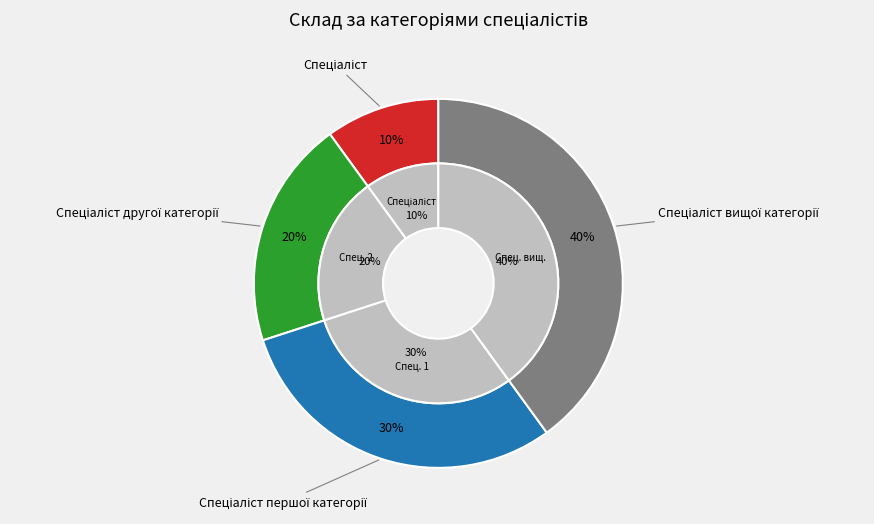

Rank the categories by value from lowest to highest.

Спеціаліст, Спеціаліст другої категорії, Спеціаліст першої категорії, Спеціаліст вищої категорії